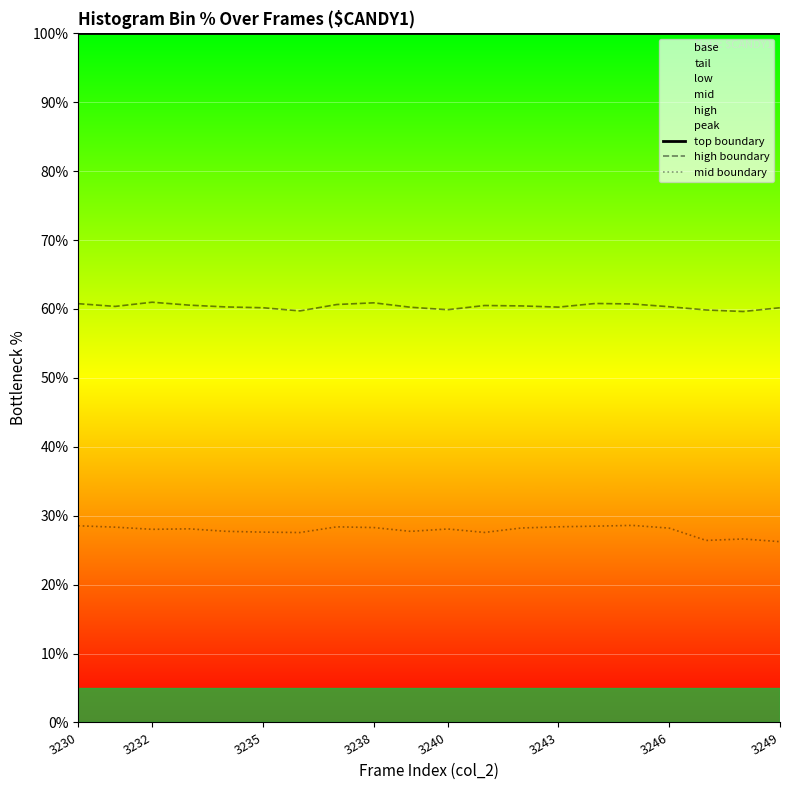

What is the label of the 1st point from the left?

3230